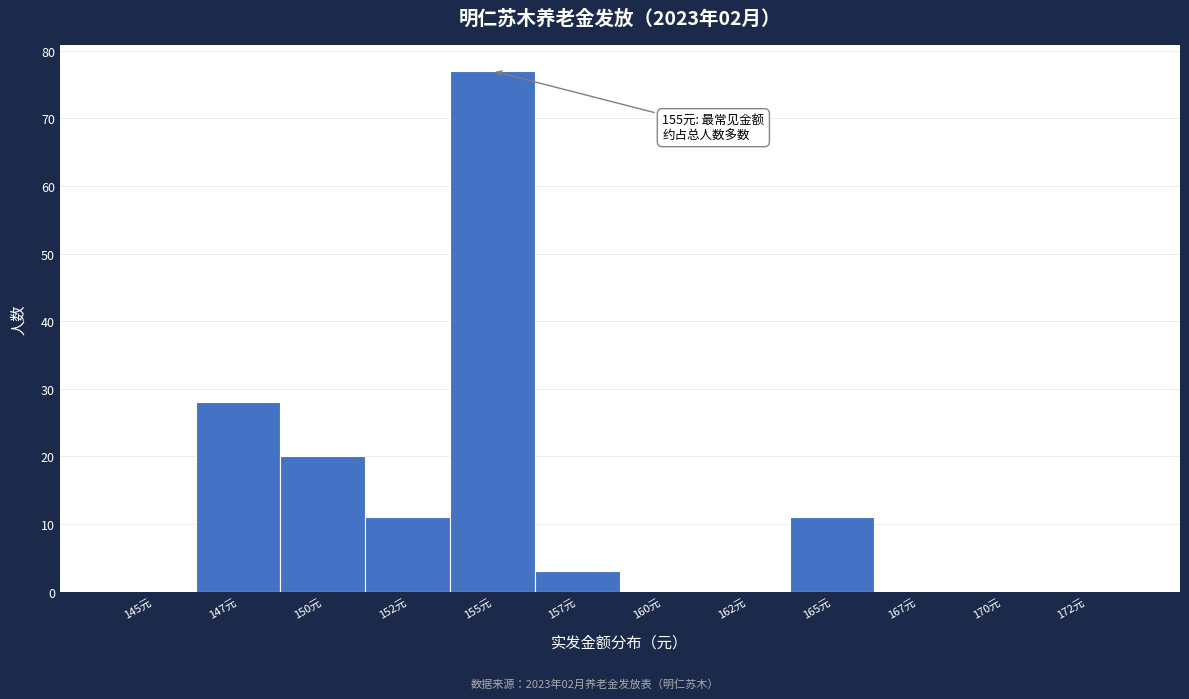

Reading right to left, list all the values displayed in this chart.

172元=0	170元=0	167元=0	165元=11	162元=0	160元=0	157元=3	155元=77	152元=11	150元=20	147元=28	145元=0